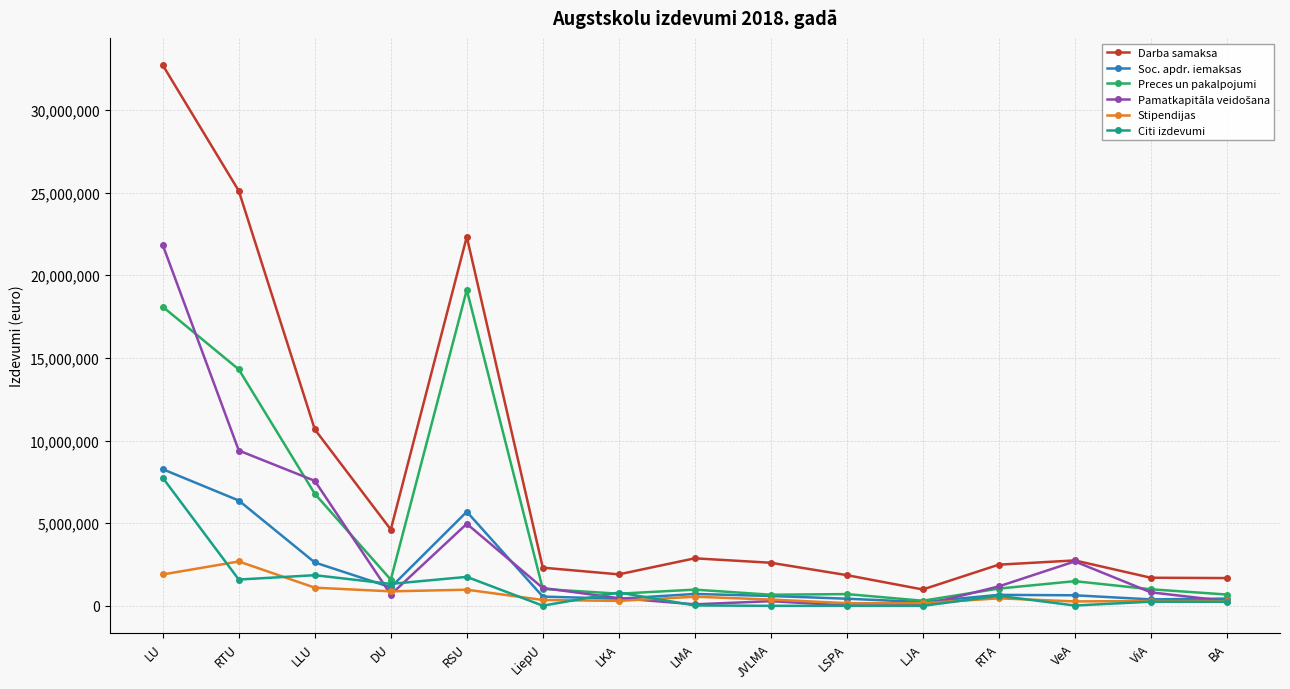

What is the total value across all series at LSPA?

3180132